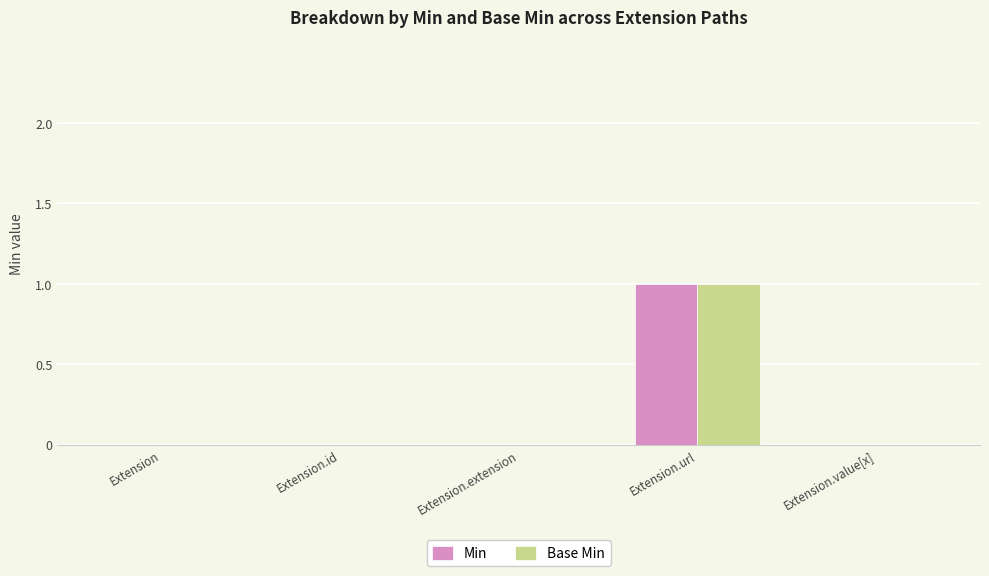

Which category has the highest value in the Min series?

Extension.url